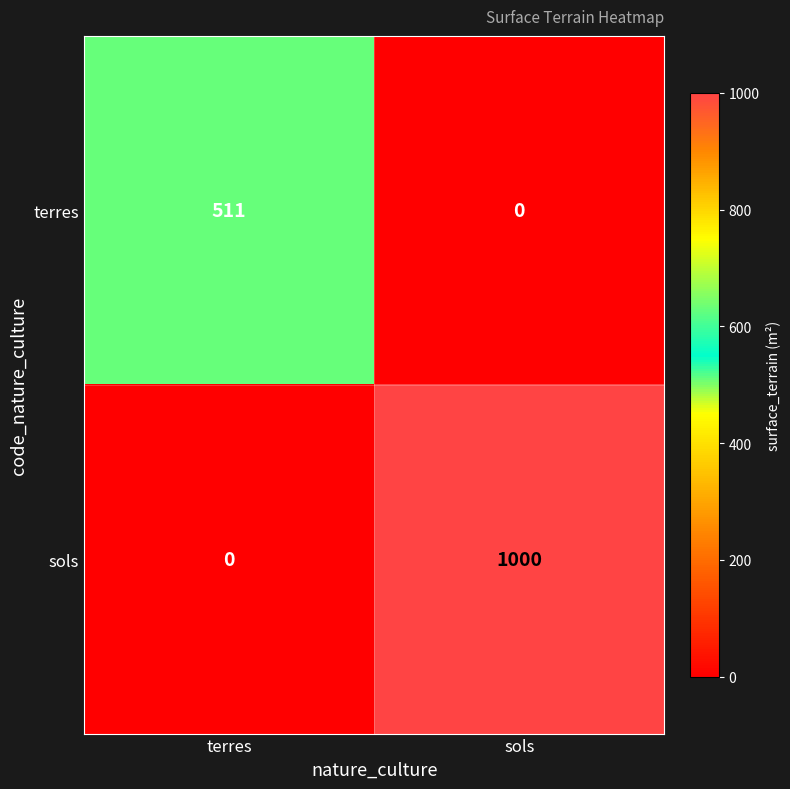

At how many categories does at least one series exceed 521?

1